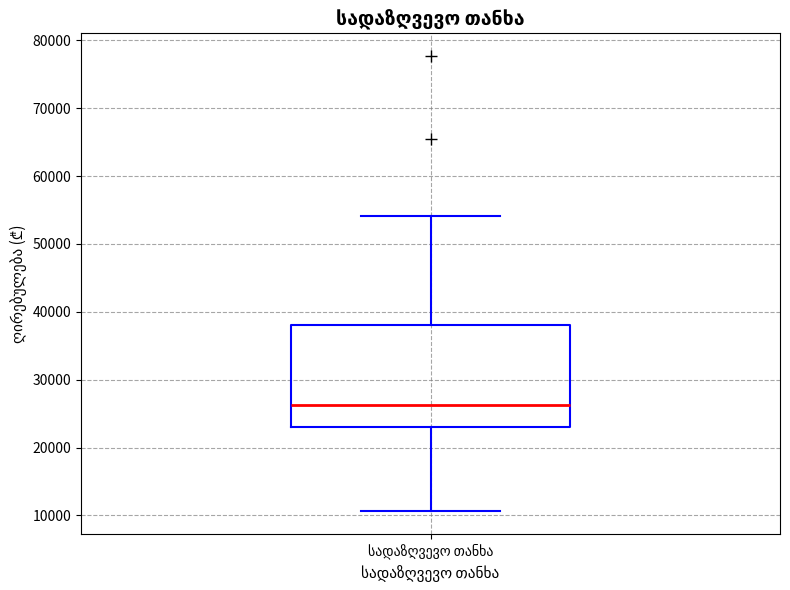

Read this box plot against the y-axis: the position of the median line, the range covered by the box, and the ends of both whiskers. The values are not printed on the chart, so give them approximately, as read against the axis.

median 26000, box 23000 to 38000, whiskers 11000 to 54000